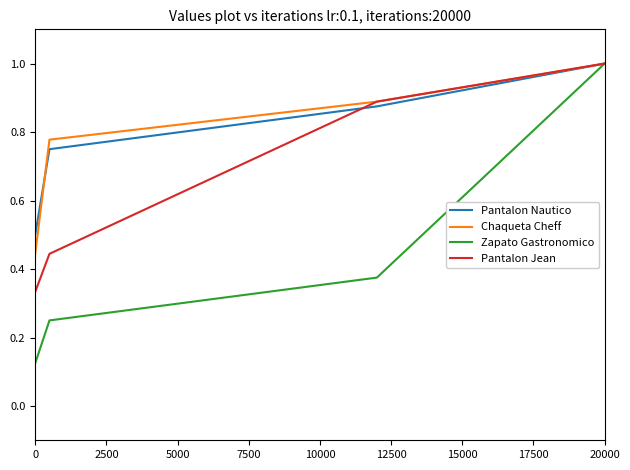

Which series has the largest range (max minus min)?

Zapato Gastronomico